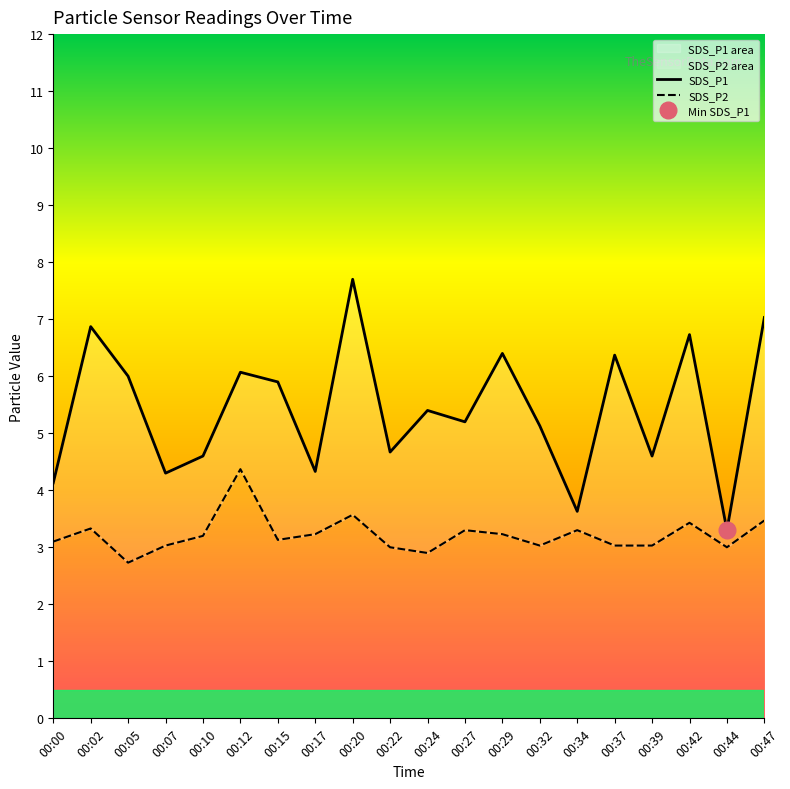

At how many categories does at least one series exceed 5?

12